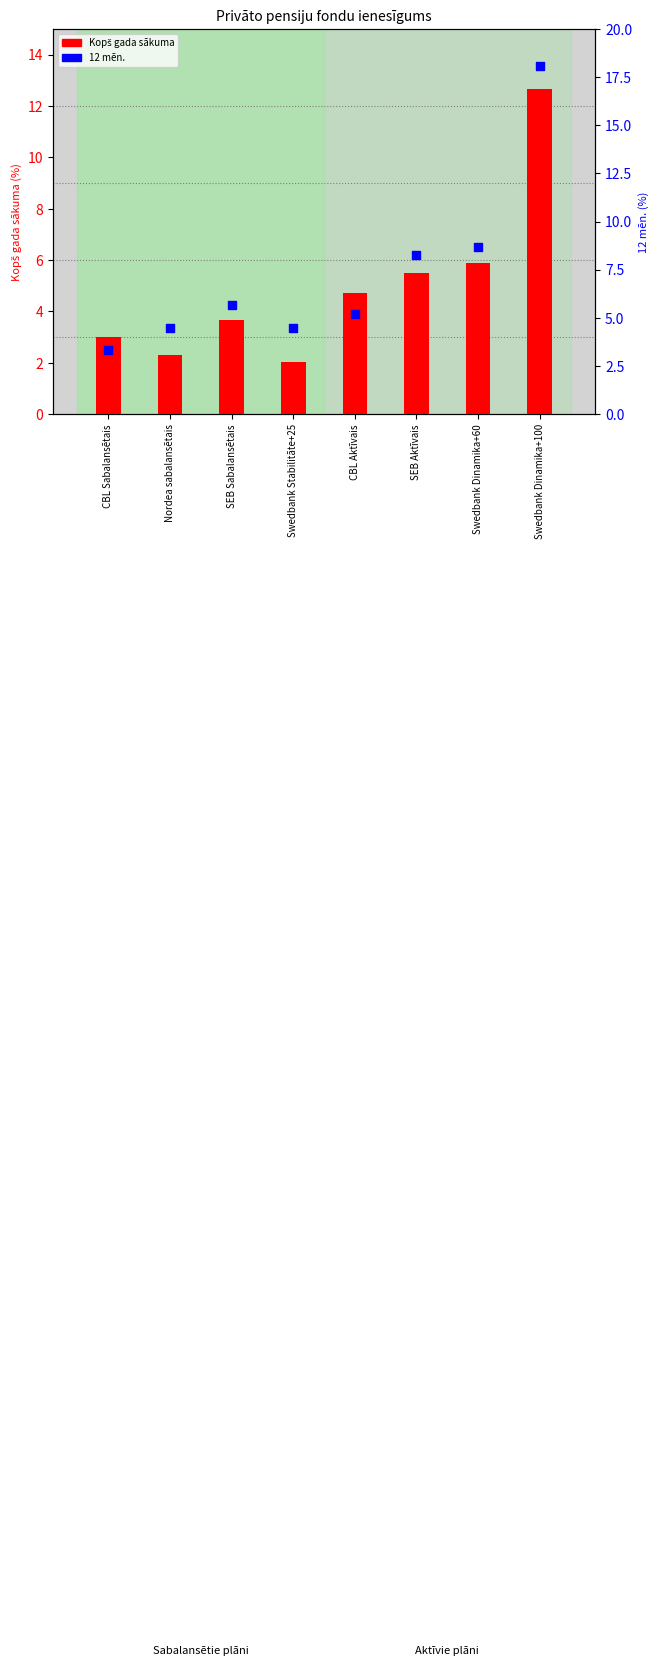

At how many categories does at least one series exceed 6?

3